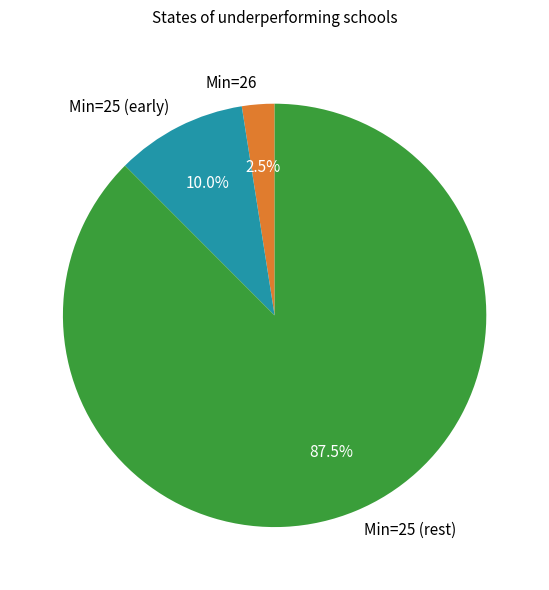

Rank the categories by value from lowest to highest.

Min=26, Min=25 (early), Min=25 (rest)